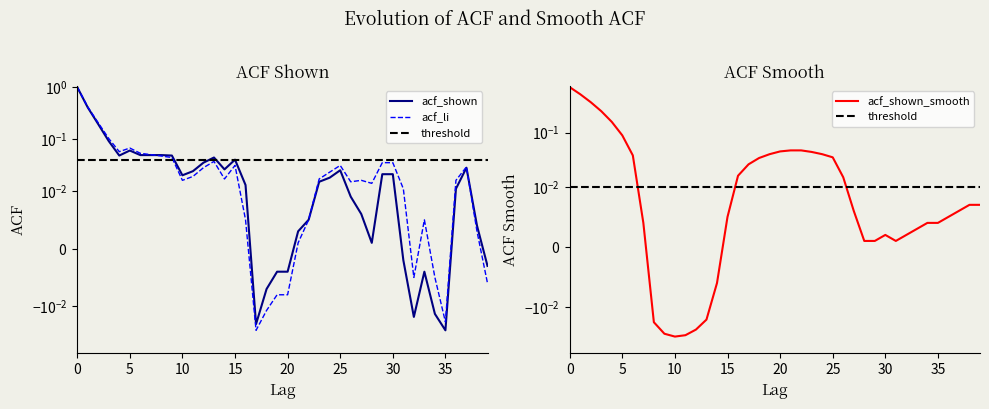

What is the difference between the second highest and second lowest values in the acf_shown series?

0.4